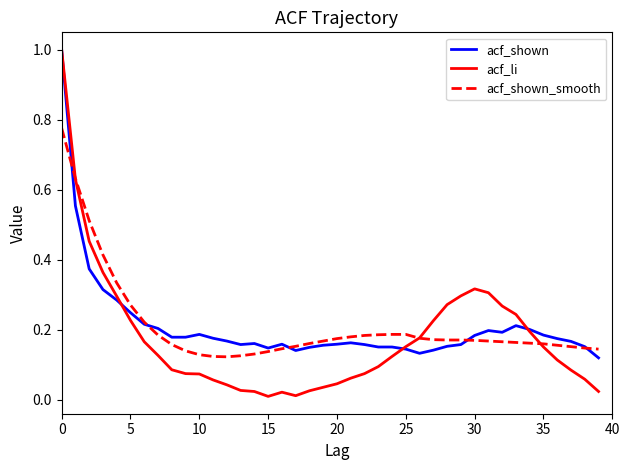

What is the maximum value shown in the chart?

1.0